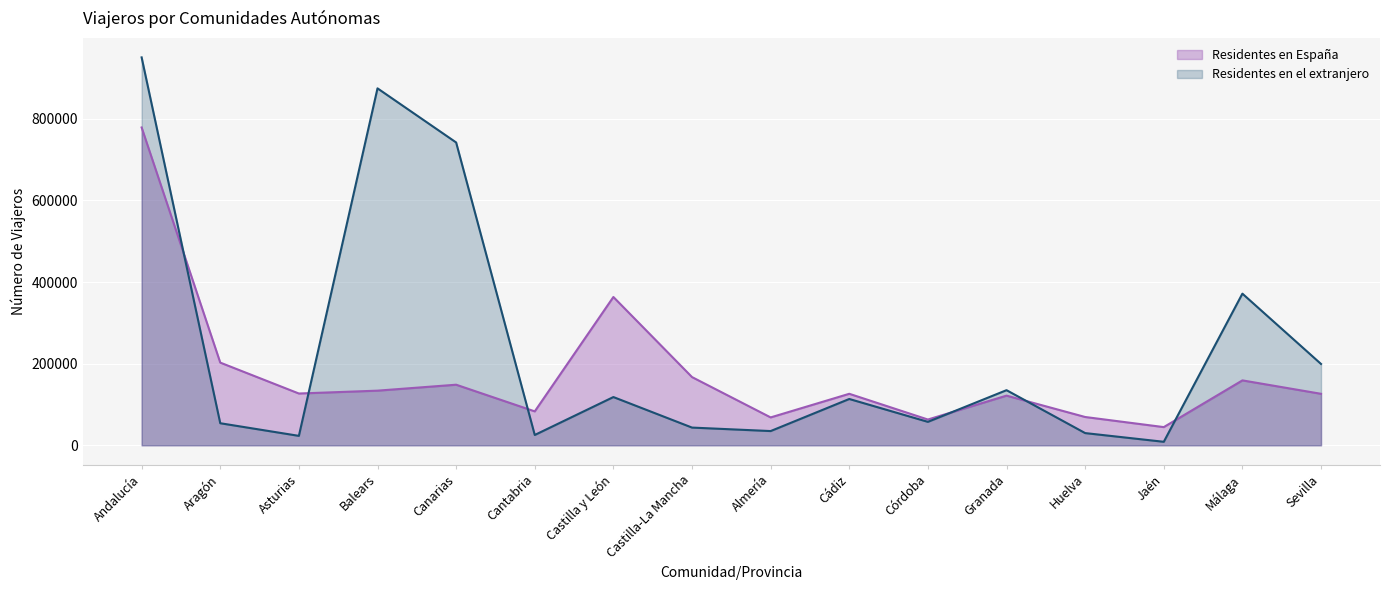

True or false: Residentes en el extranjero has a value of 135090 at Granada.

True